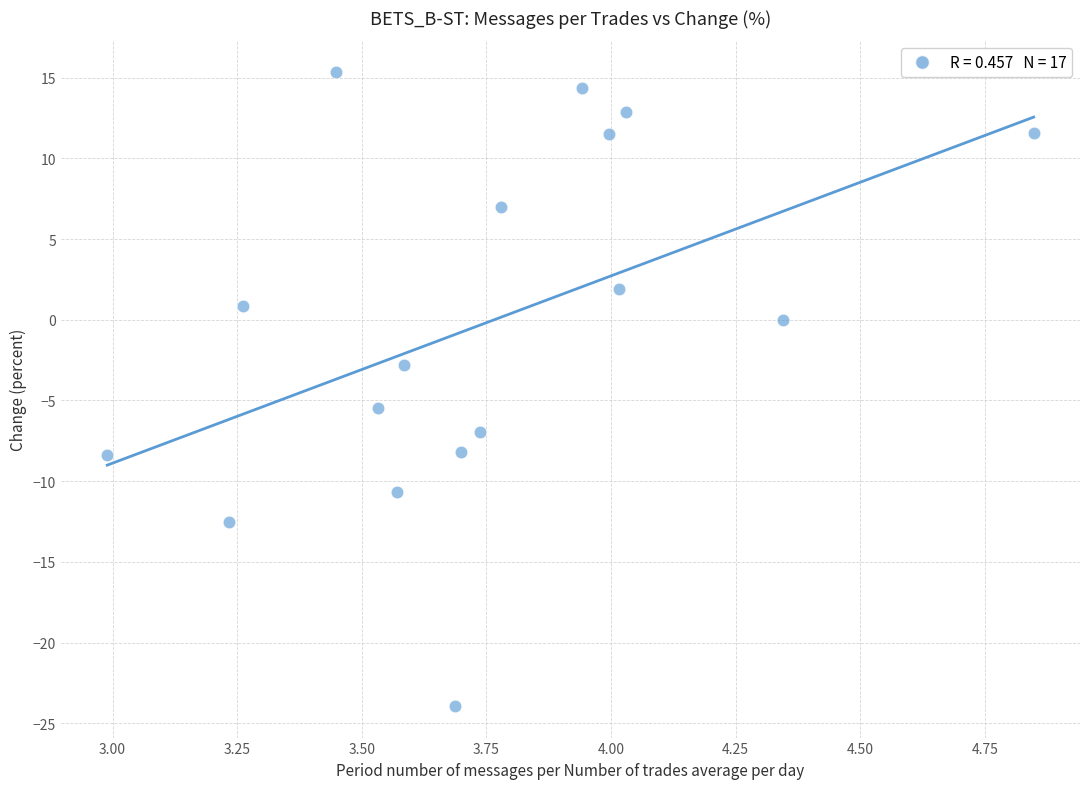

What is the range of X values (max minus min)?

1.9